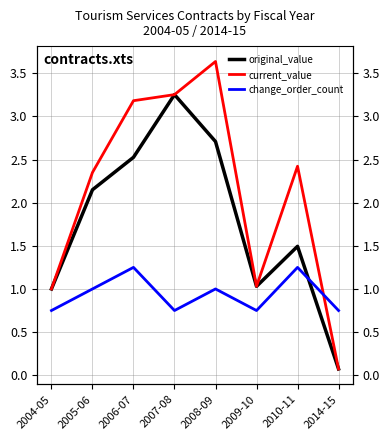

Count the number of data series in this chart.

3